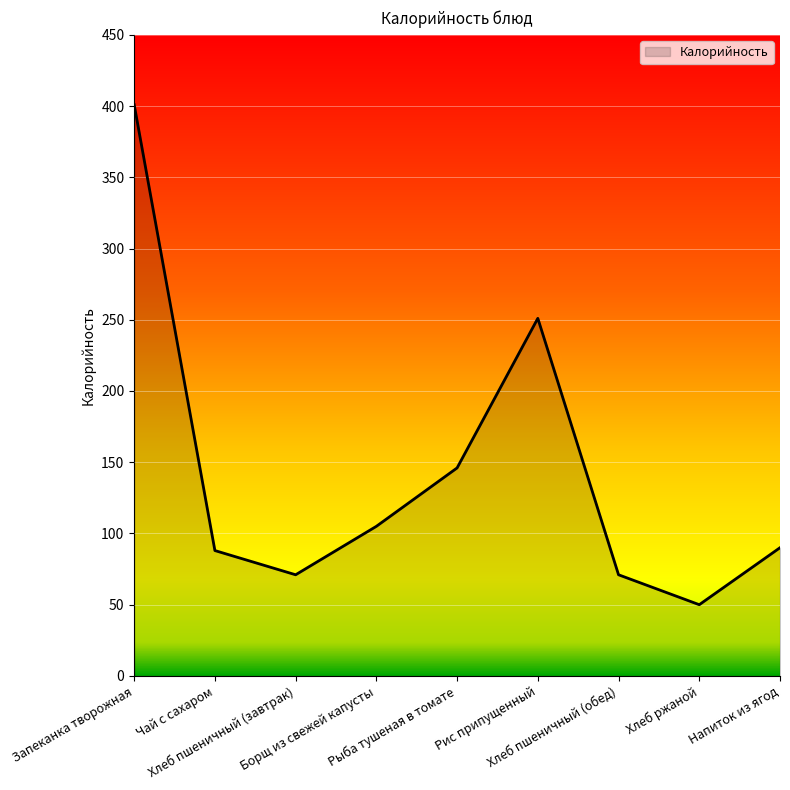

What position from the left is Хлеб пшеничный (обед)?

7